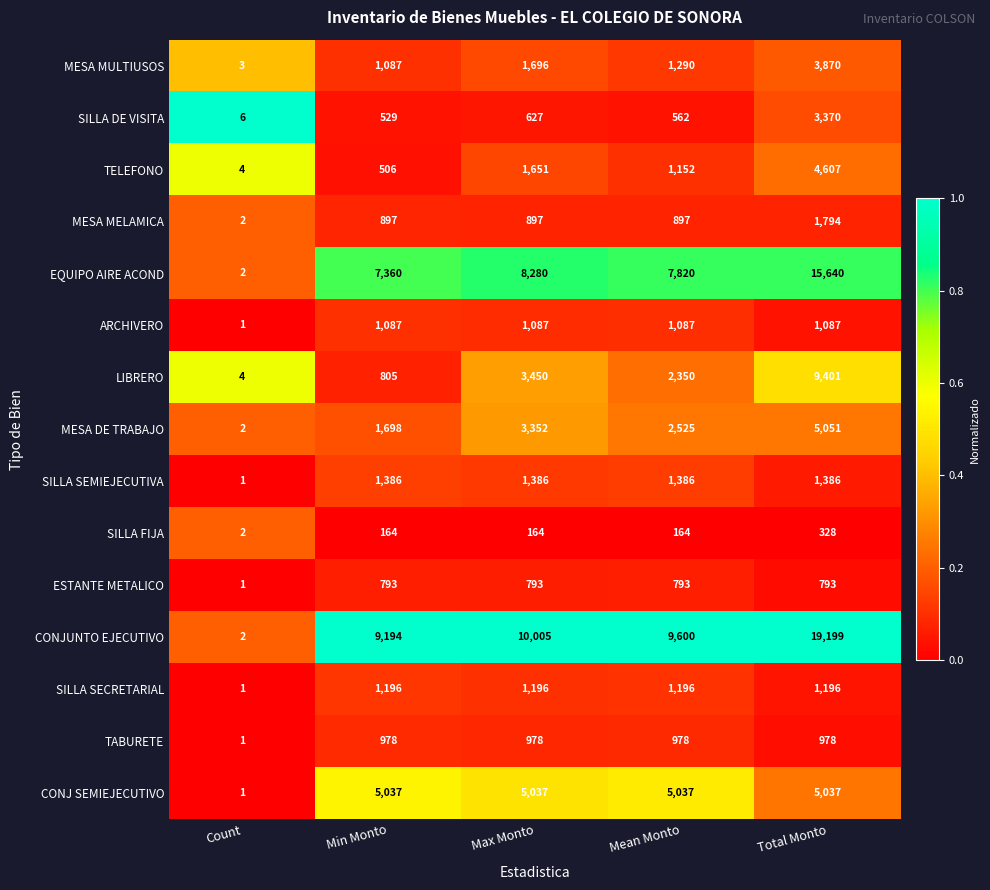

Which series has the largest total across all categories?

CONJUNTO EJECUTIVO